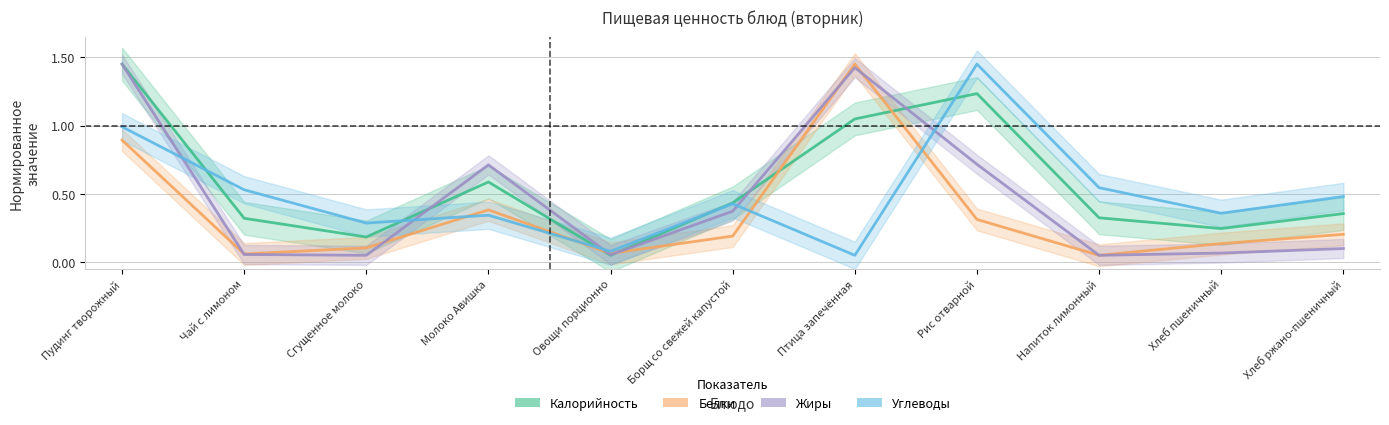

Reading left to right, what are all the values shown in this chart?

Калорийность: Пудинг творожный=1.4	Чай с лимоном=0.3	Сгущенное молоко=0.2	Молоко Авишка=0.6	Овощи порционно=0.1	Борщ со свежей капустой=0.4	Птица запечённая=1.0	Рис отварной=1.2	Напиток лимонный=0.3	Хлеб пшеничный=0.2	Хлеб ржано-пшеничный=0.4
Белки: Пудинг творожный=0.9	Чай с лимоном=0.1	Сгущенное молоко=0.1	Молоко Авишка=0.4	Овощи порционно=0.1	Борщ со свежей капустой=0.2	Птица запечённая=1.4	Рис отварной=0.3	Напиток лимонный=0.1	Хлеб пшеничный=0.1	Хлеб ржано-пшеничный=0.2
Жиры: Пудинг творожный=1.4	Чай с лимоном=0.1	Сгущенное молоко=0.1	Молоко Авишка=0.7	Овощи порционно=0.1	Борщ со свежей капустой=0.4	Птица запечённая=1.4	Рис отварной=0.7	Напиток лимонный=0.1	Хлеб пшеничный=0.1	Хлеб ржано-пшеничный=0.1
Углеводы: Пудинг творожный=1.0	Чай с лимоном=0.5	Сгущенное молоко=0.3	Молоко Авишка=0.3	Овощи порционно=0.1	Борщ со свежей капустой=0.4	Птица запечённая=0.1	Рис отварной=1.4	Напиток лимонный=0.5	Хлеб пшеничный=0.4	Хлеб ржано-пшеничный=0.5